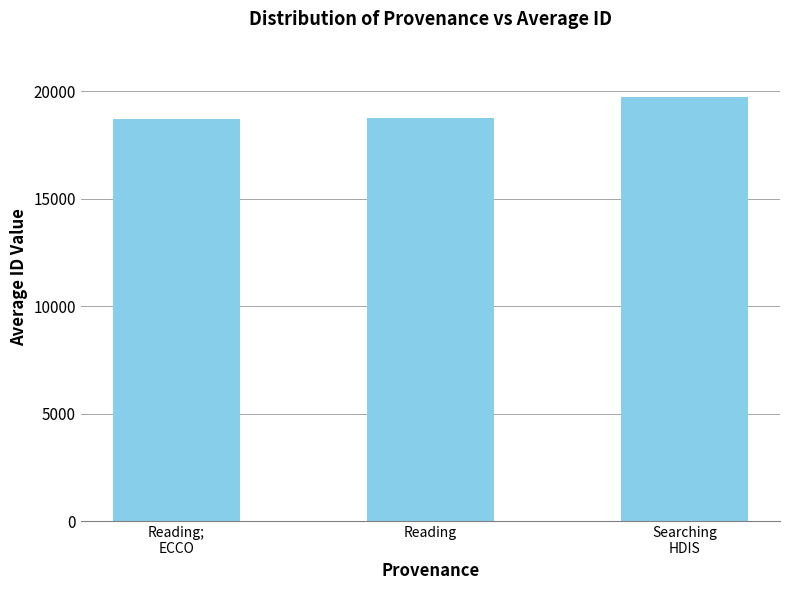

What is the label of the 2nd bar from the right?

Reading